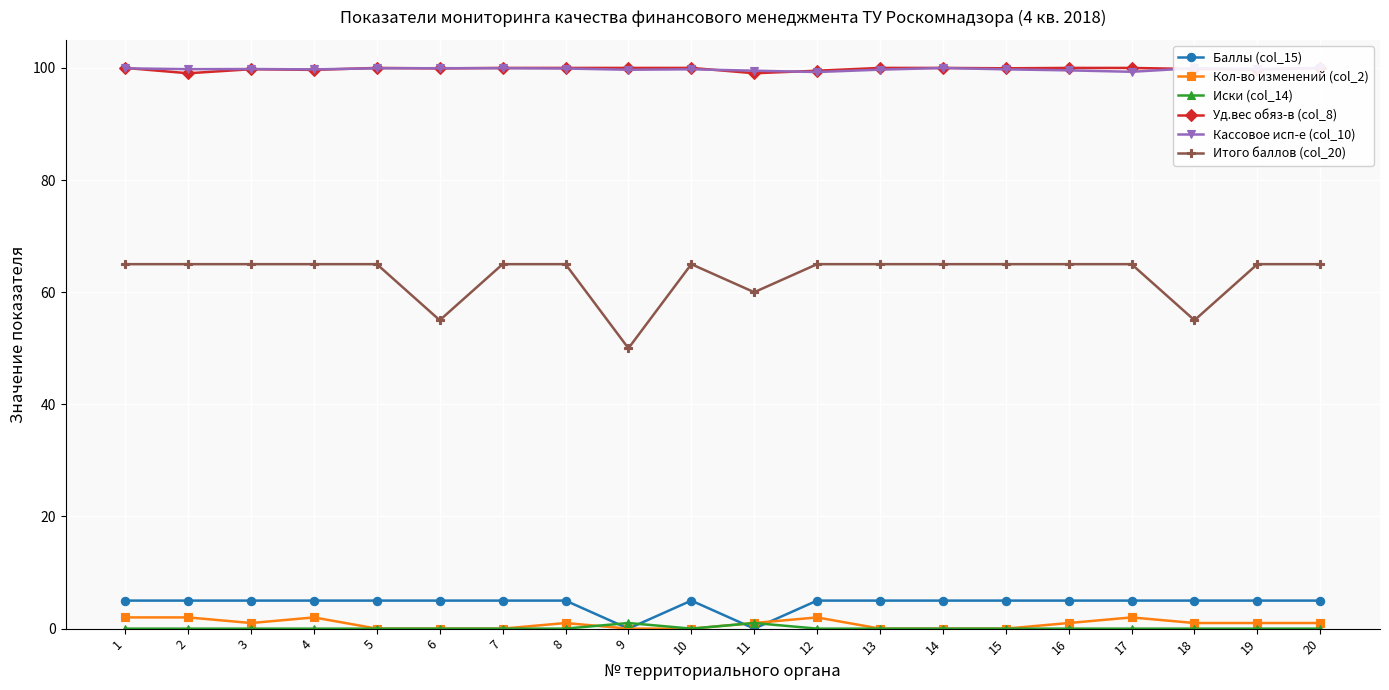

At which label does Кассовое исп-е (col_10) reach its minimum?

12